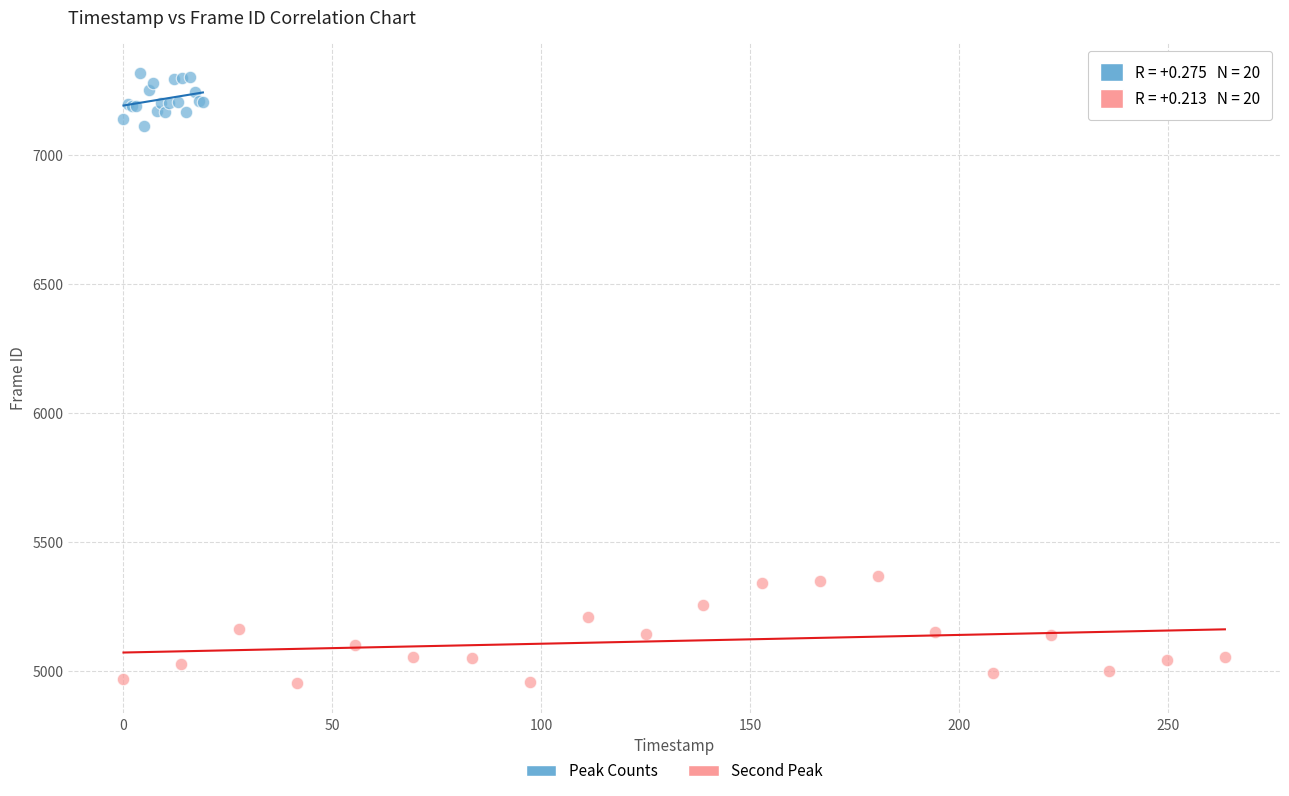

Which series contains the lowest Y value?

Second Peak